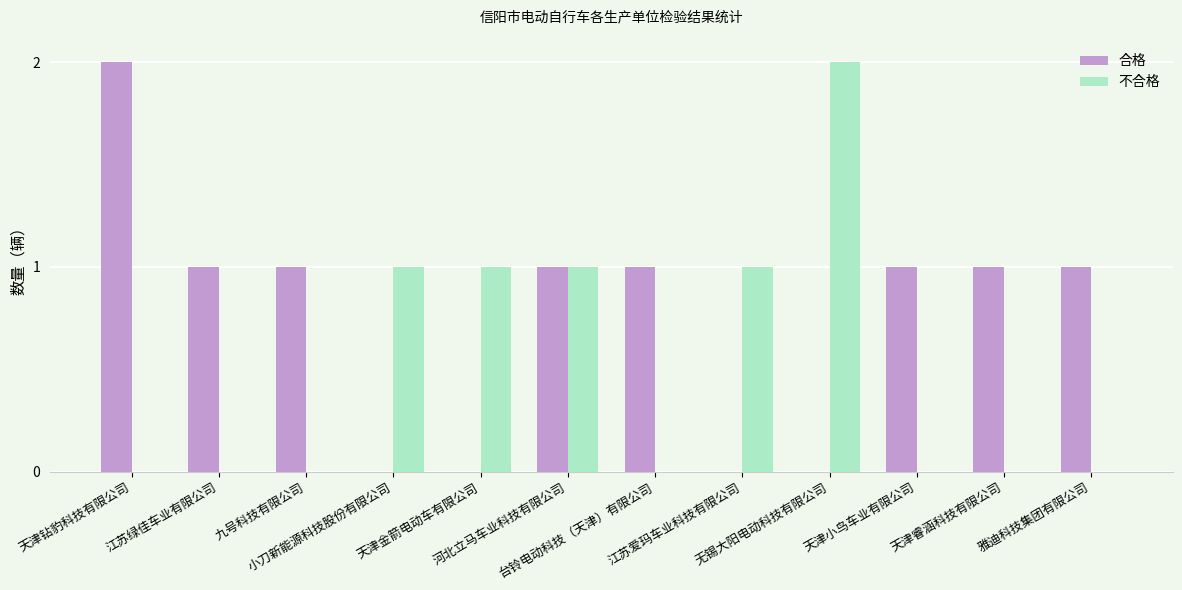

The value of 合格 at 雅迪科技集团有限公司 is 0. True or false?

False